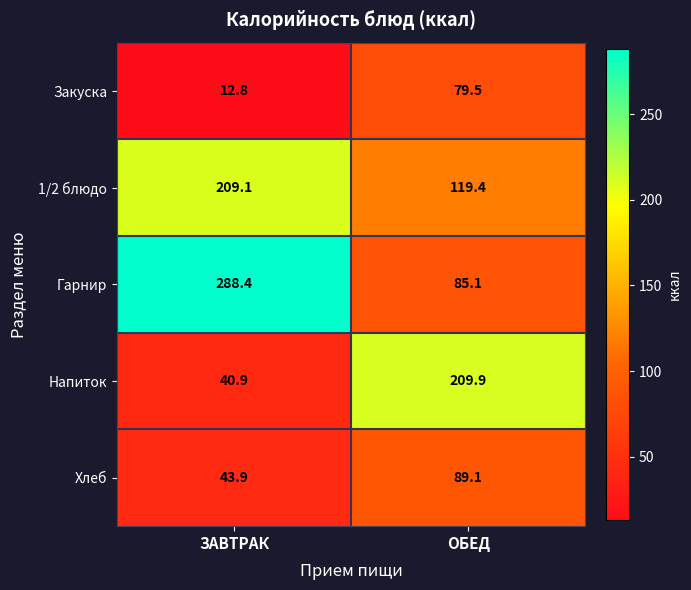

What is the sum of the Гарнир values at ОБЕД and ЗАВТРАК?

373.5